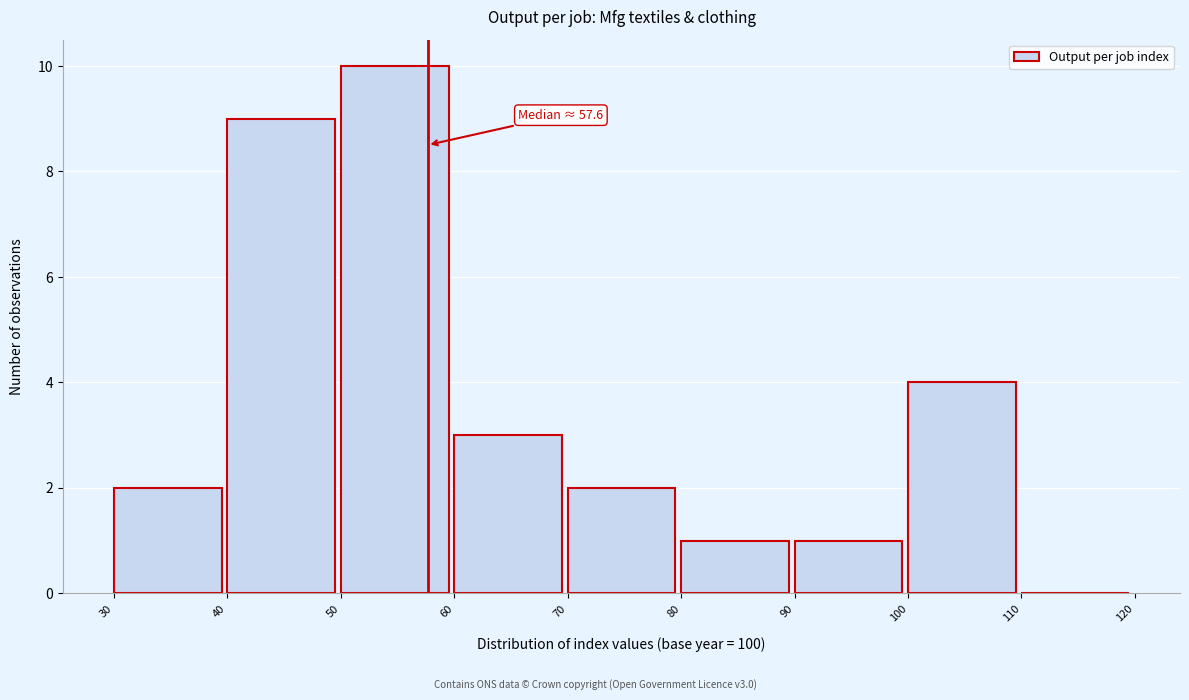

Over which range of the x-axis is the bar tallest?

50 to 60